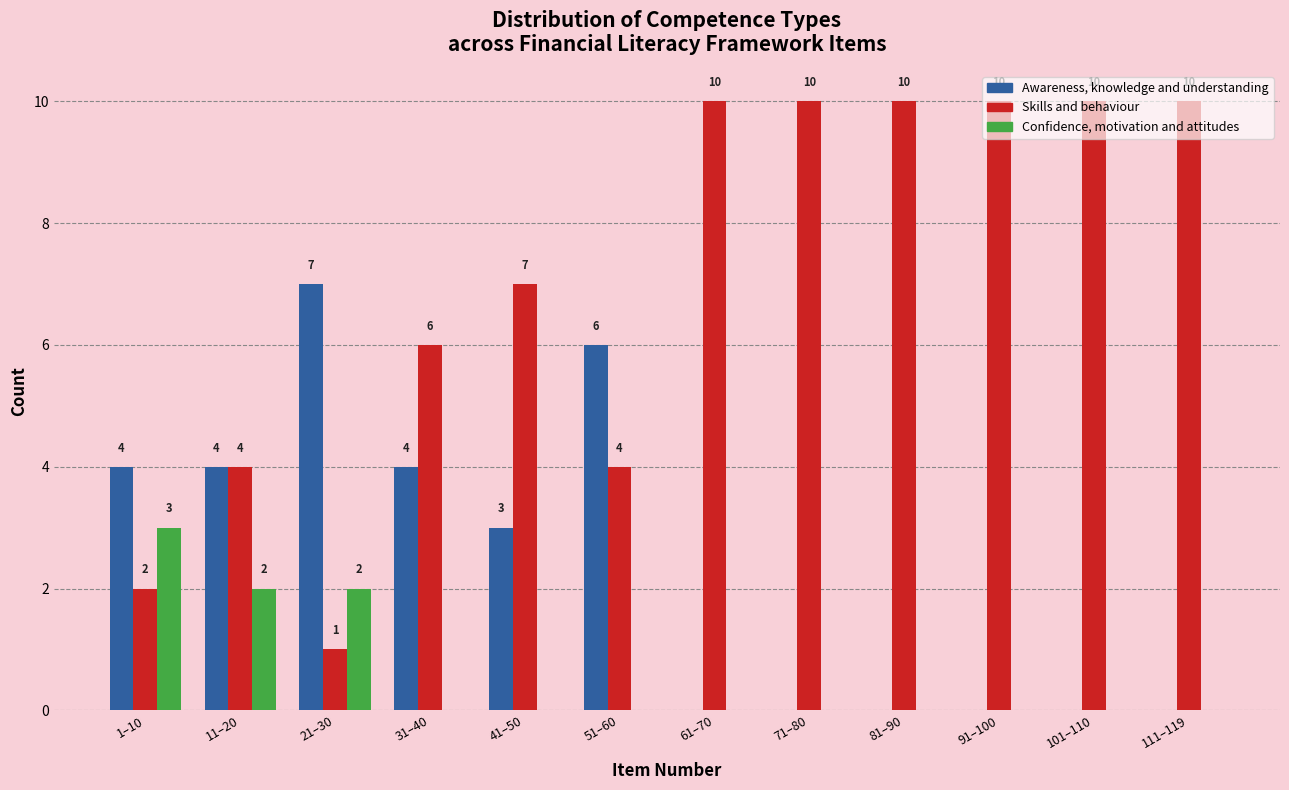

Which series has the largest total across all categories?

Skills and behaviour